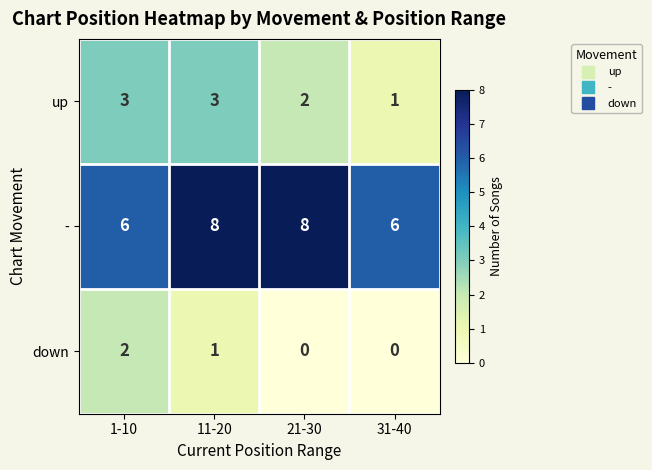

Rank the series at 21-30 from lowest to highest value.

down, up, -